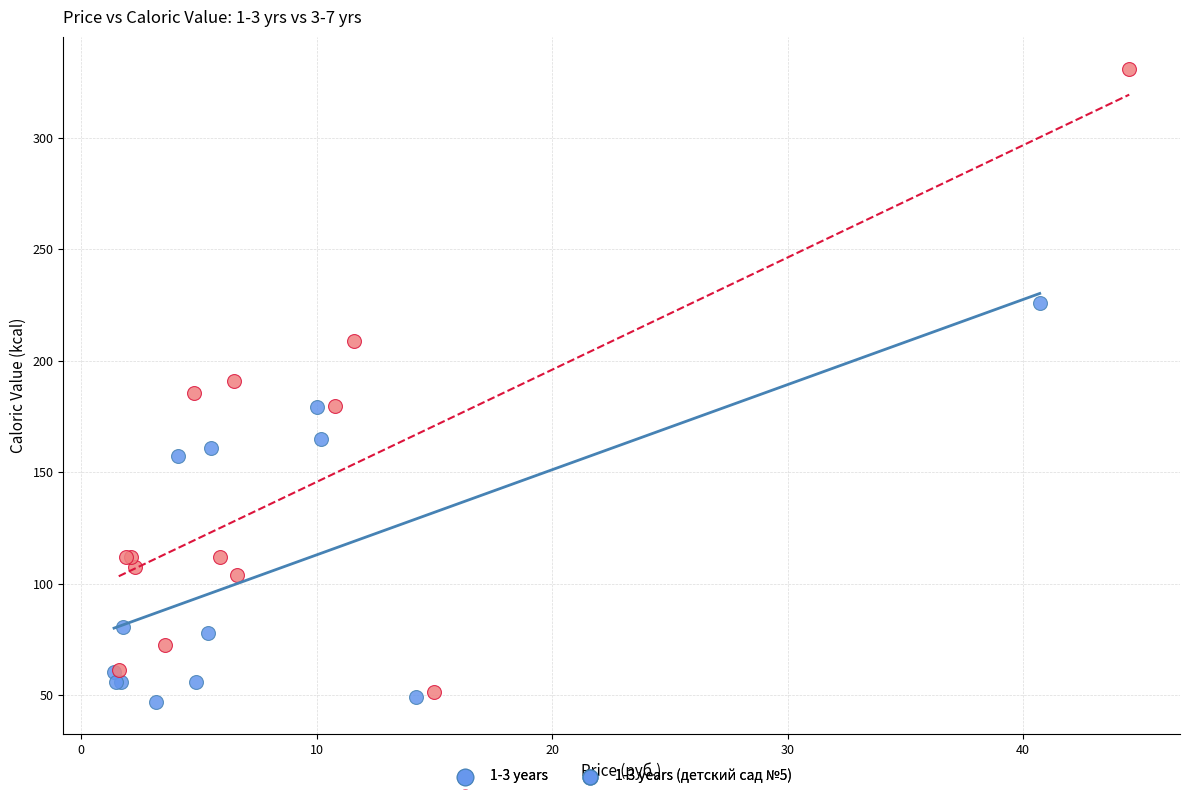

Which series has the widest spread of Y values?

3-7 years